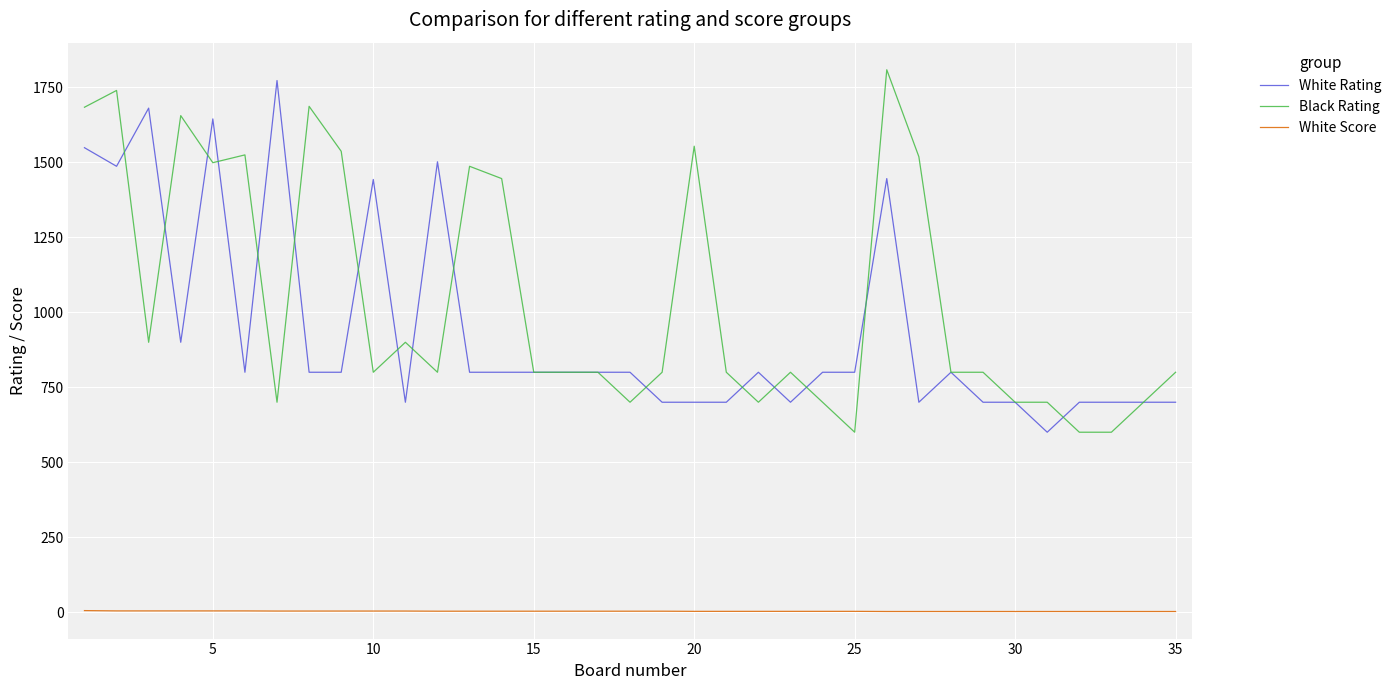

Is this an area chart (filled region under the line)?

No